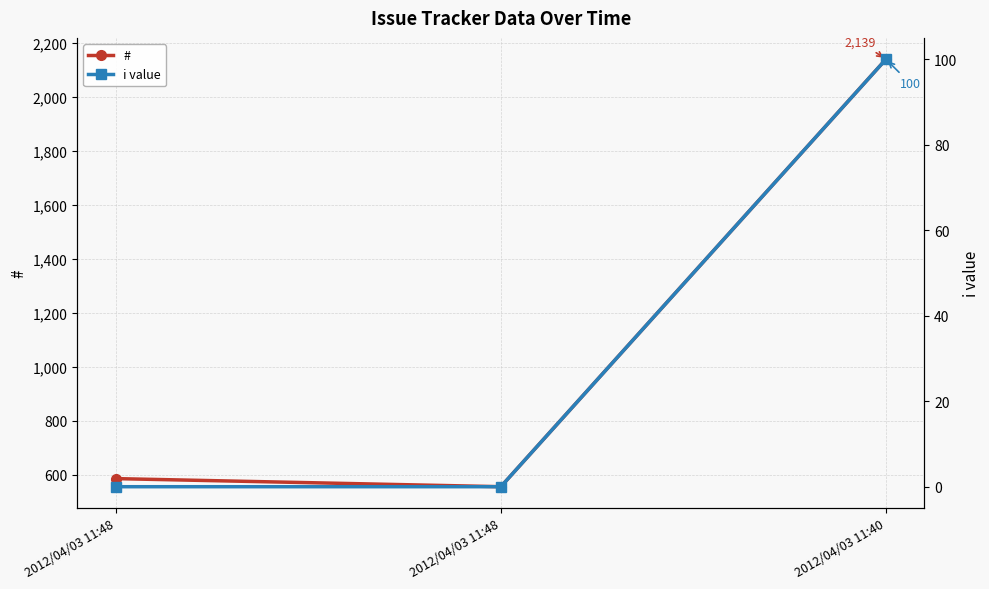

What is the maximum value for i value?

100